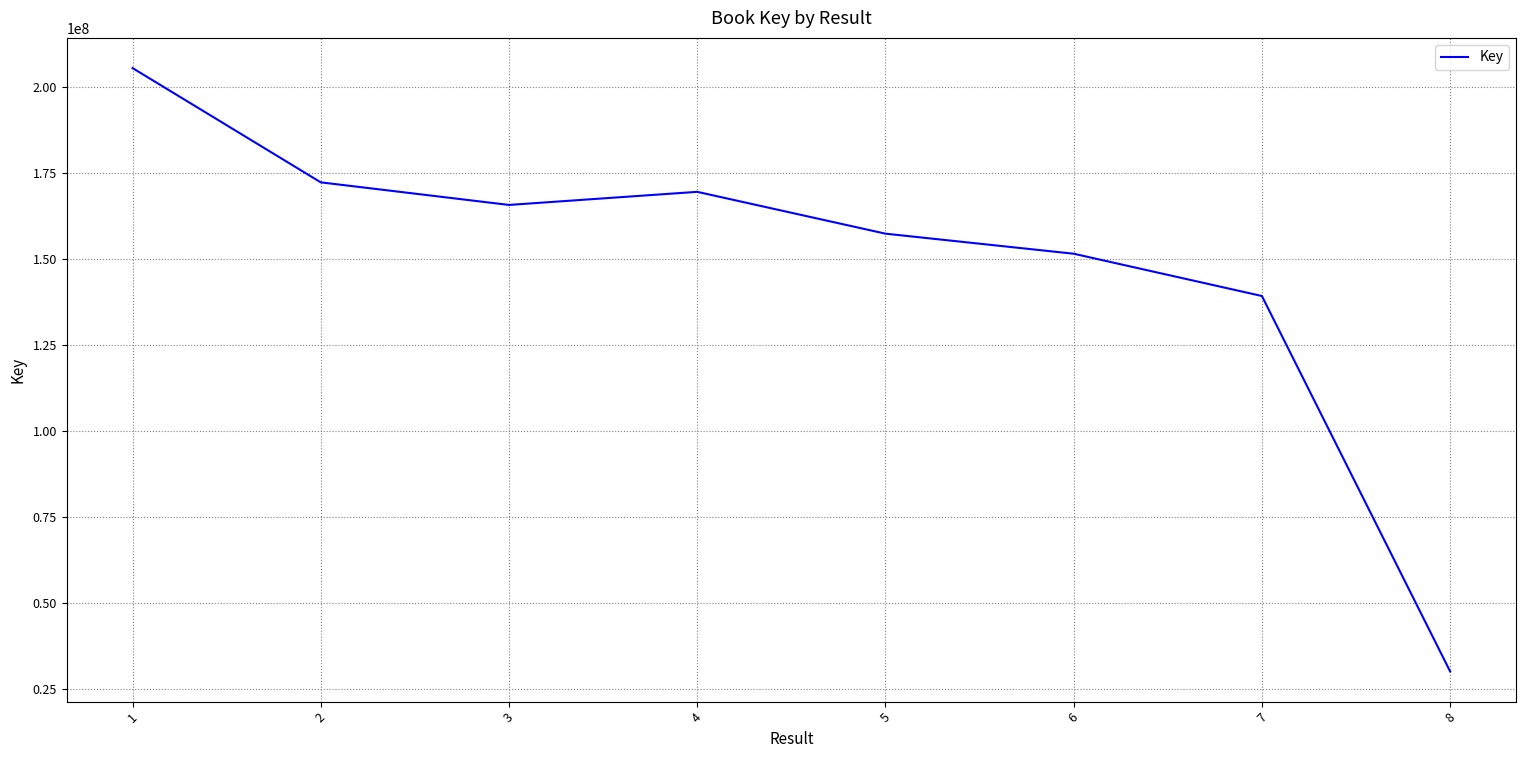

Where is the data nearest to the value 117828112?

7